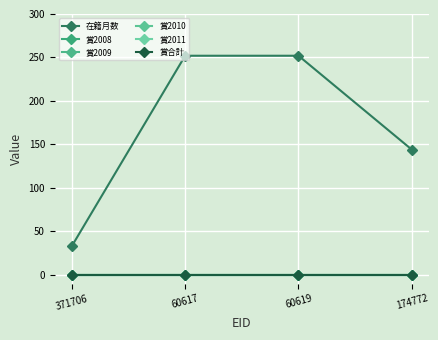

True or false: 賞2010 and 賞2008 intersect in this chart.

False